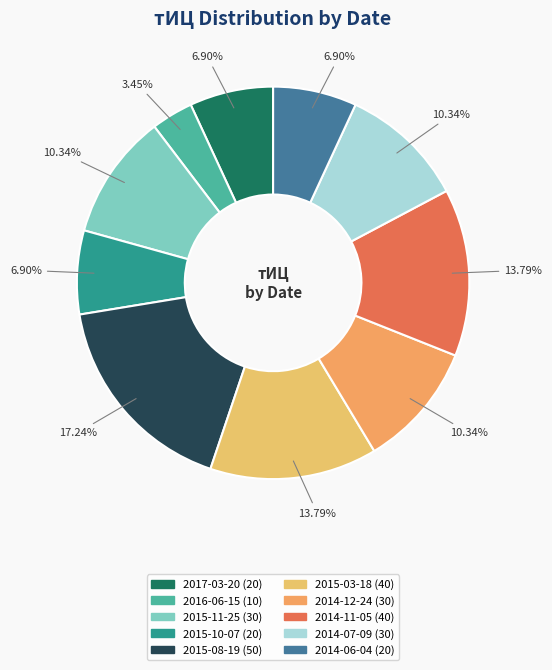

The 2014-06-04 slice represents 1% of the pie. True or false?

False